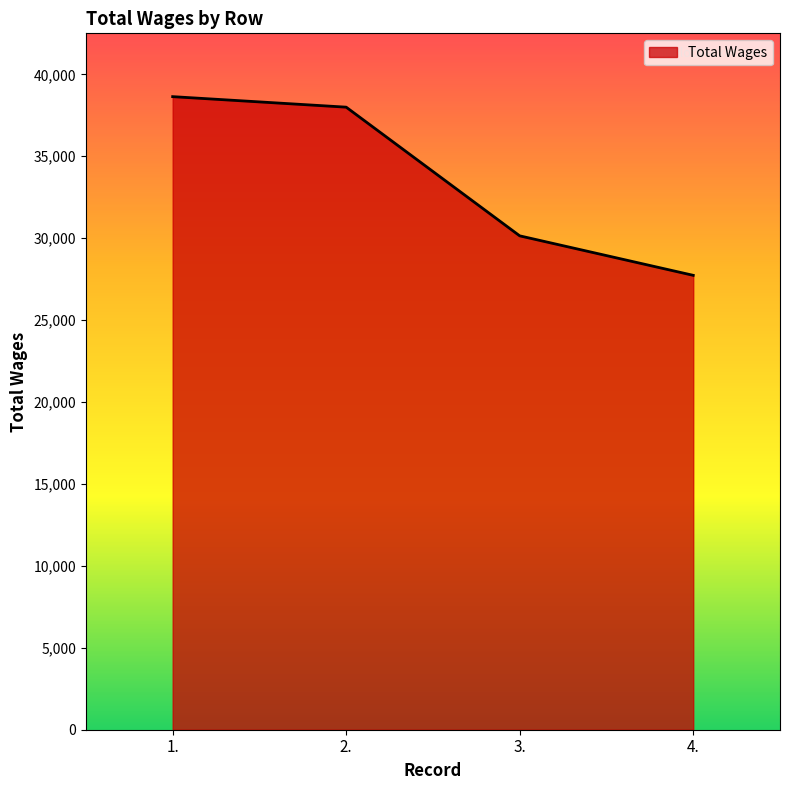

What is the minimum value shown in the chart?

27733